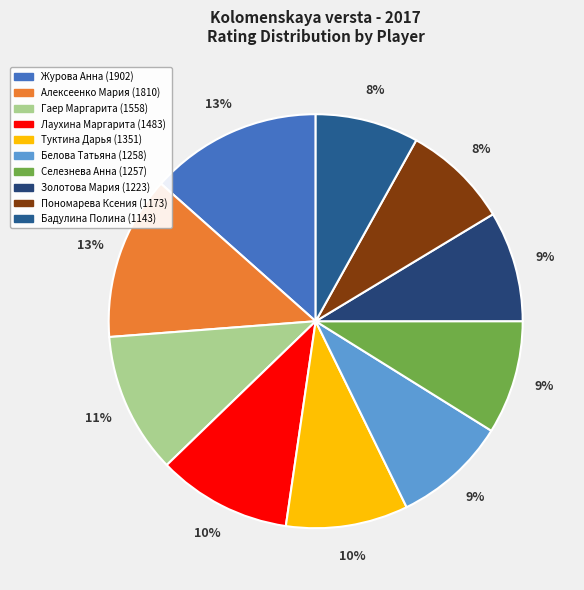

Rank the categories by value from highest to lowest.

Журова Анна, Алексеенко Мария, Гаер Маргарита, Лаухина Маргарита, Туктина Дарья, Белова Татьяна, Селезнева Анна, Золотова Мария, Пономарева Ксения, Бадулина Полина